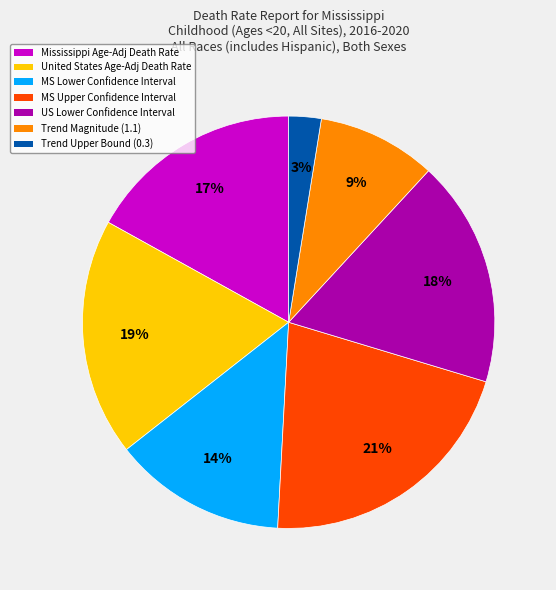

Does MS Lower Confidence Interval represent more than half of the total?

No